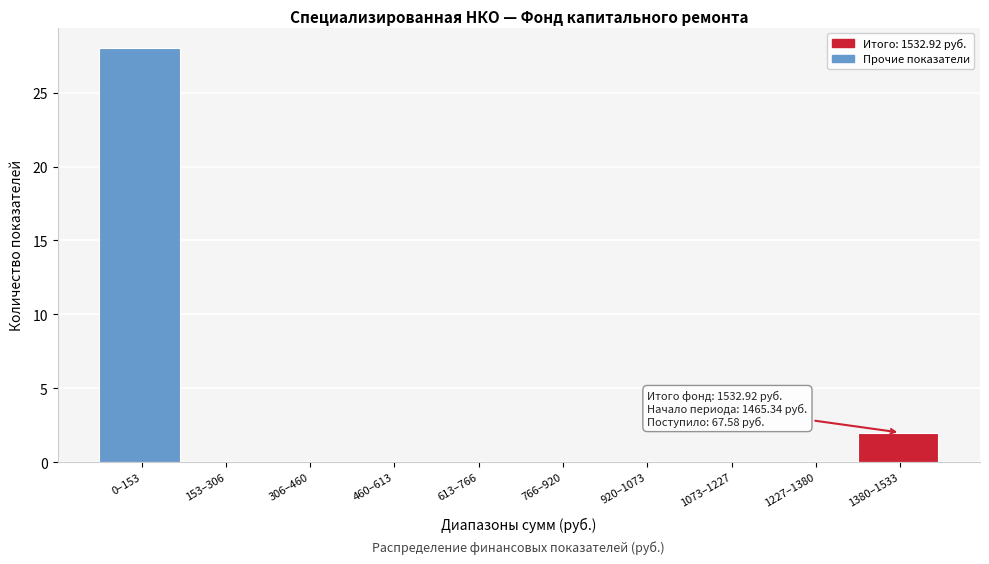

Reading right to left, list all the values displayed in this chart.

1380–1533=2	1227–1380=0	1073–1227=0	920–1073=0	766–920=0	613–766=0	460–613=0	306–460=0	153–306=0	0–153=28